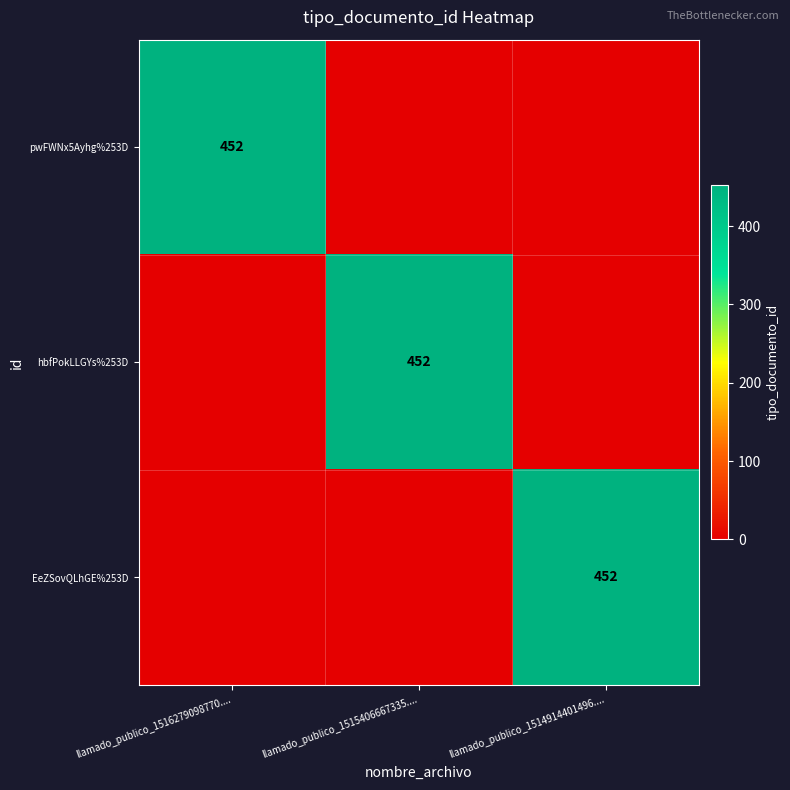

Is it true that hbfPokLLGYs%253D equals 609 at llamado_publico_1515406667335....?

False